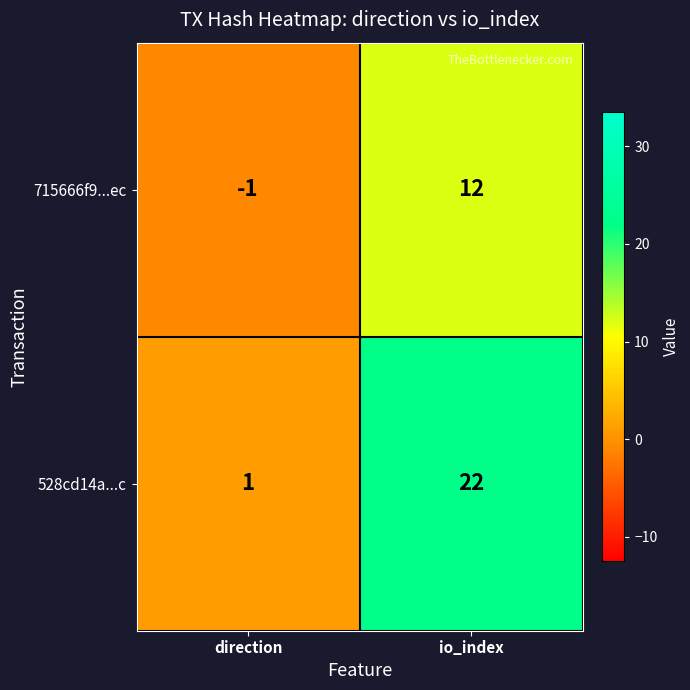

At how many categories does at least one series exceed 20?

1